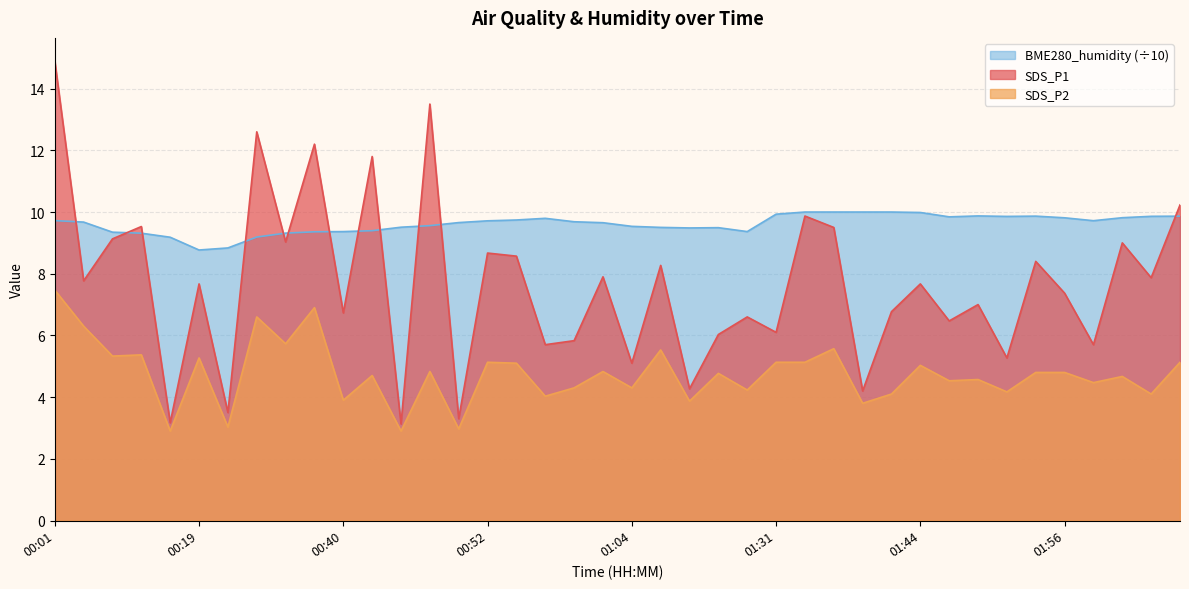

What are all the series names shown in the legend?

BME280_humidity (÷10), SDS_P1, SDS_P2